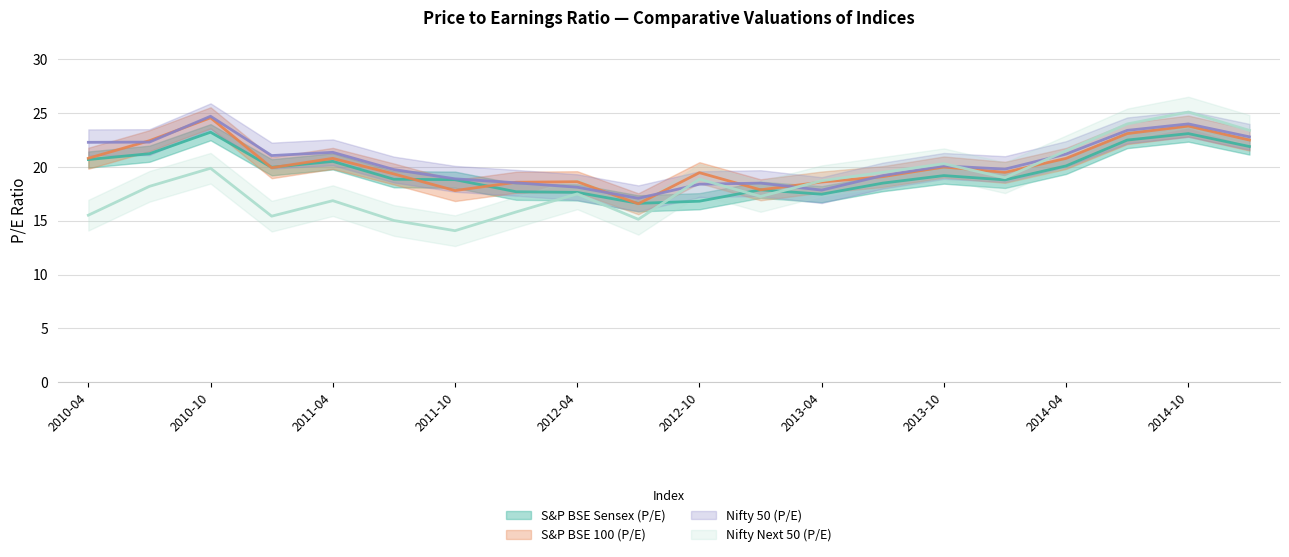

How many intersections are there between Nifty 50 (P/E) and S&P BSE 100 (P/E)?

8